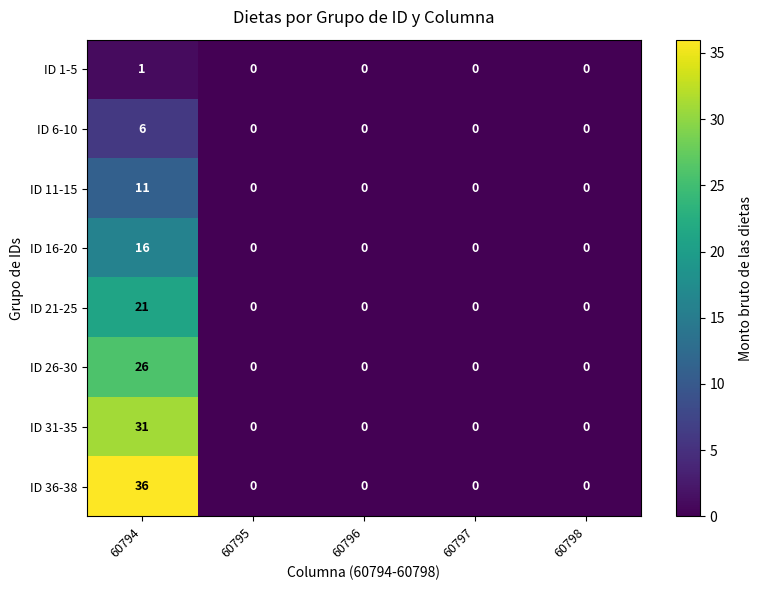

What is the difference between the maximum and minimum values in the ID 36-38 series?

36